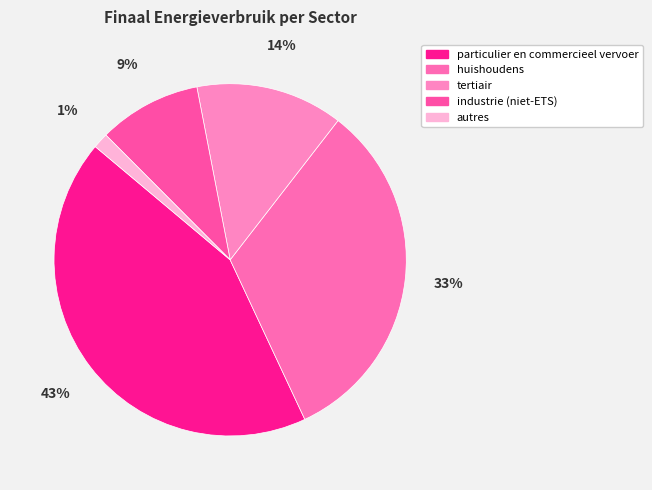

Count the number of slices in the pie.

5